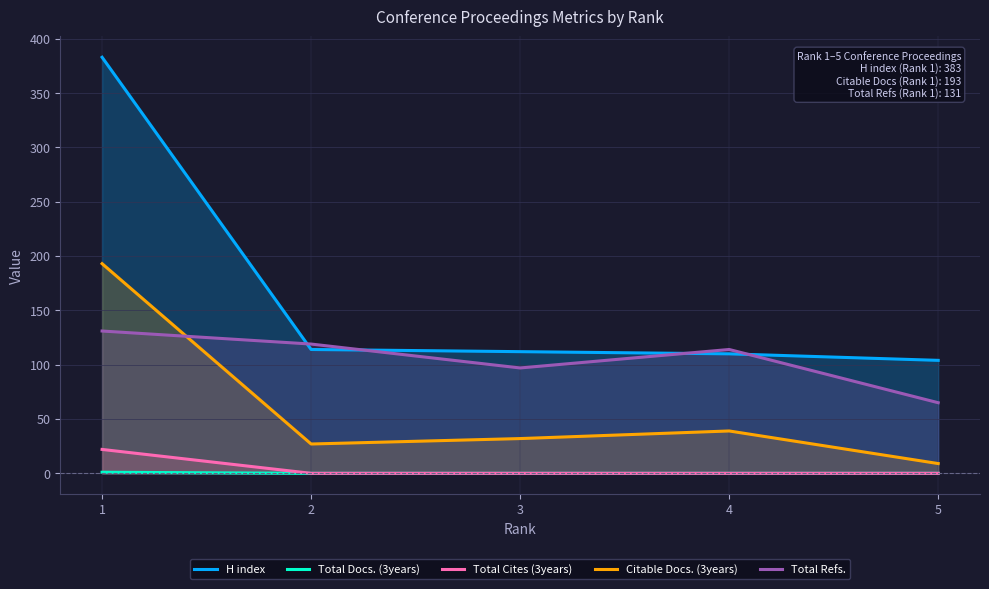

What is the approximate value of Total Refs. at 4?

114